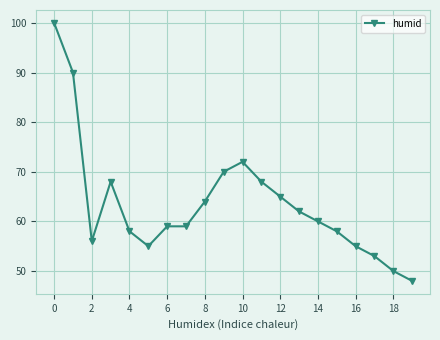

What is the sum of all values?

1270